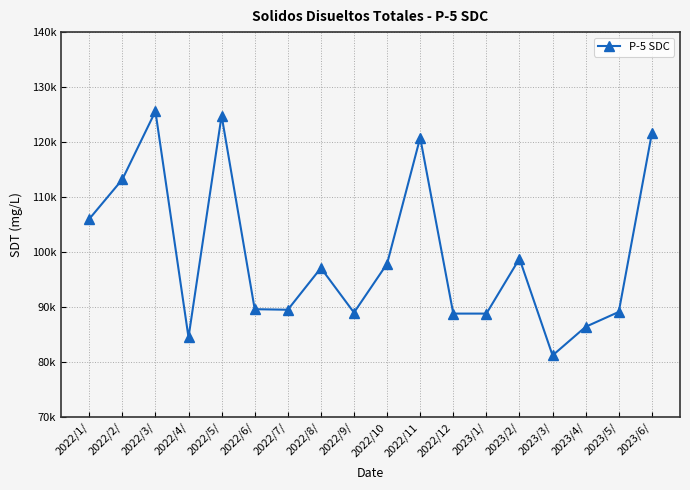

Where is the first local maximum?

2022/3/